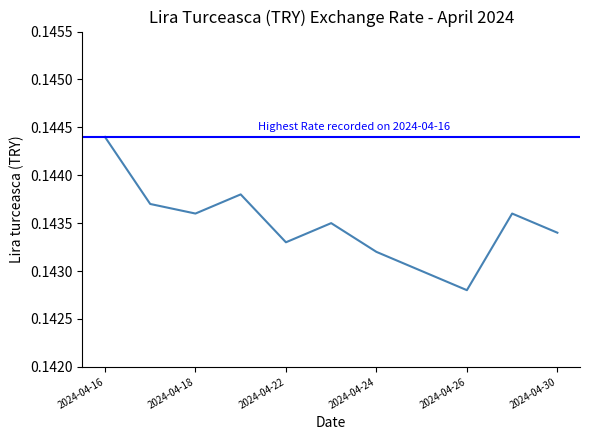

Rank the categories by value from highest to lowest.

2024-04-16, 2024-04-19, 2024-04-17, 2024-04-18, 2024-04-29, 2024-04-23, 2024-04-30, 2024-04-22, 2024-04-24, 2024-04-25, 2024-04-26